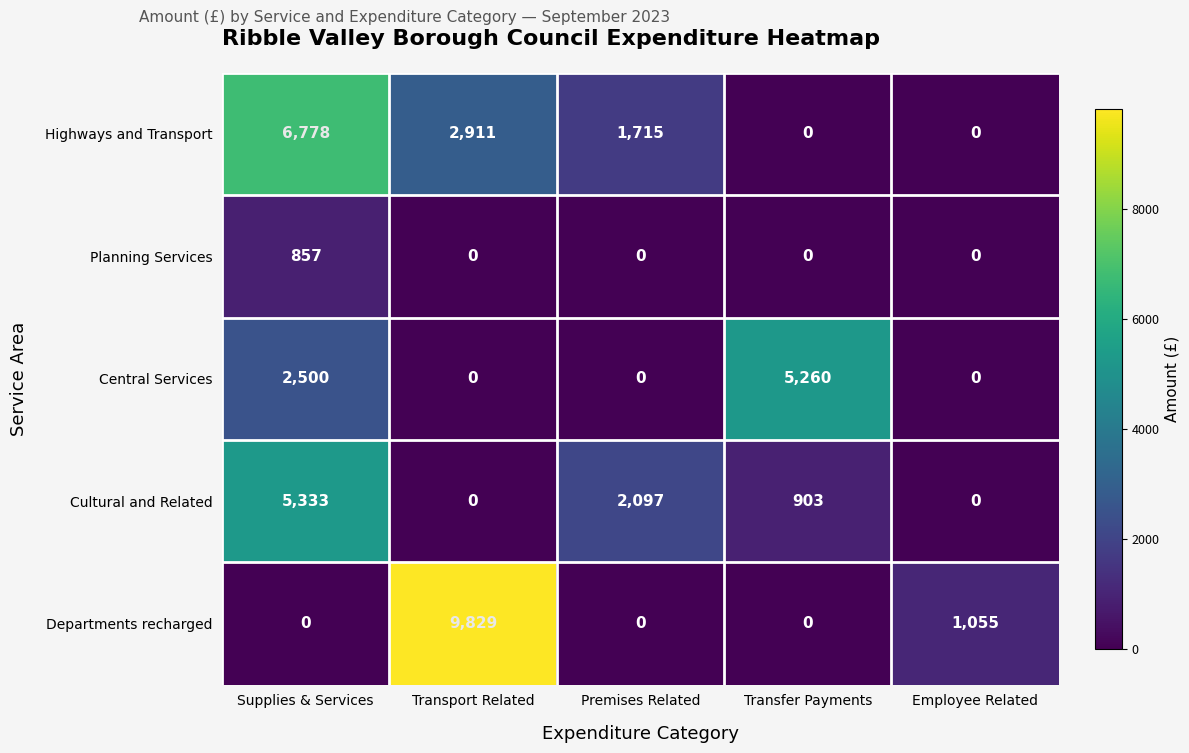

At which category does the chart reach its peak across all series?

Transport Related